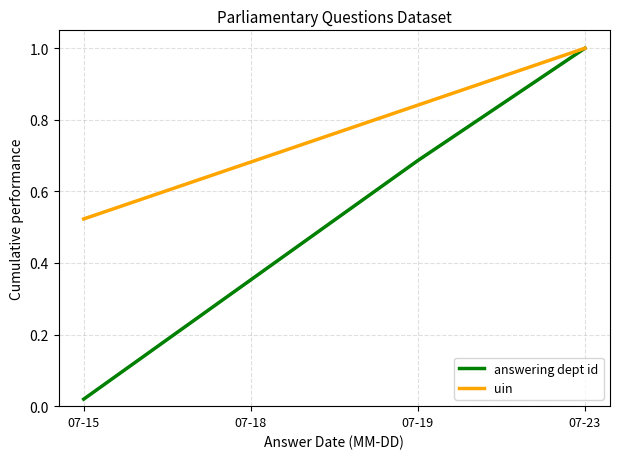

What is the difference between the highest and lowest values at 07-18?

0.3